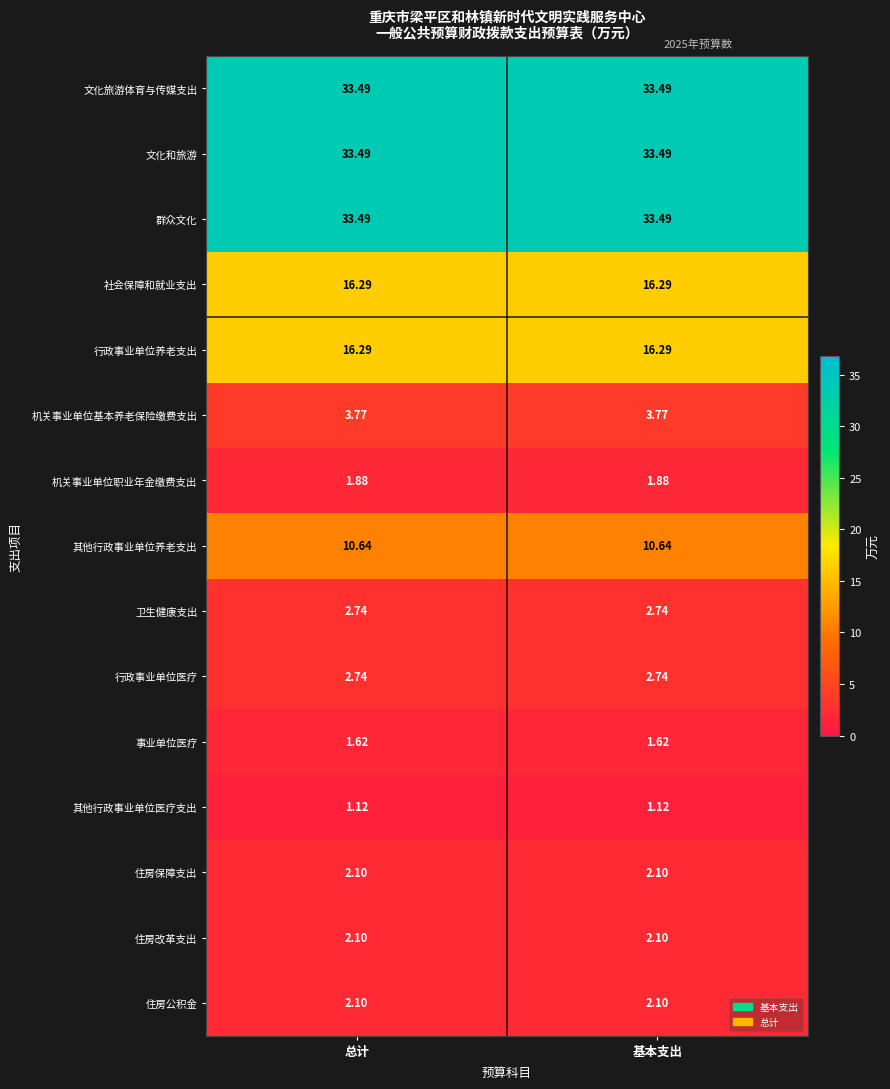

What is the greatest value displayed?

33.5